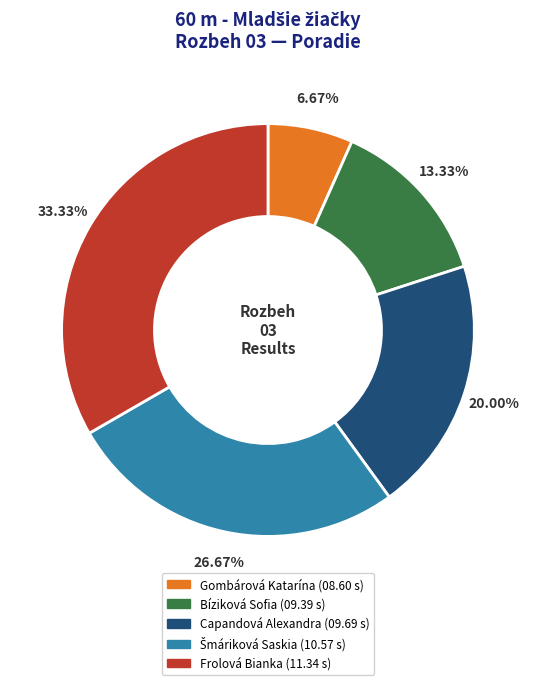

Which slice is the smallest?

Gombárová Katarína